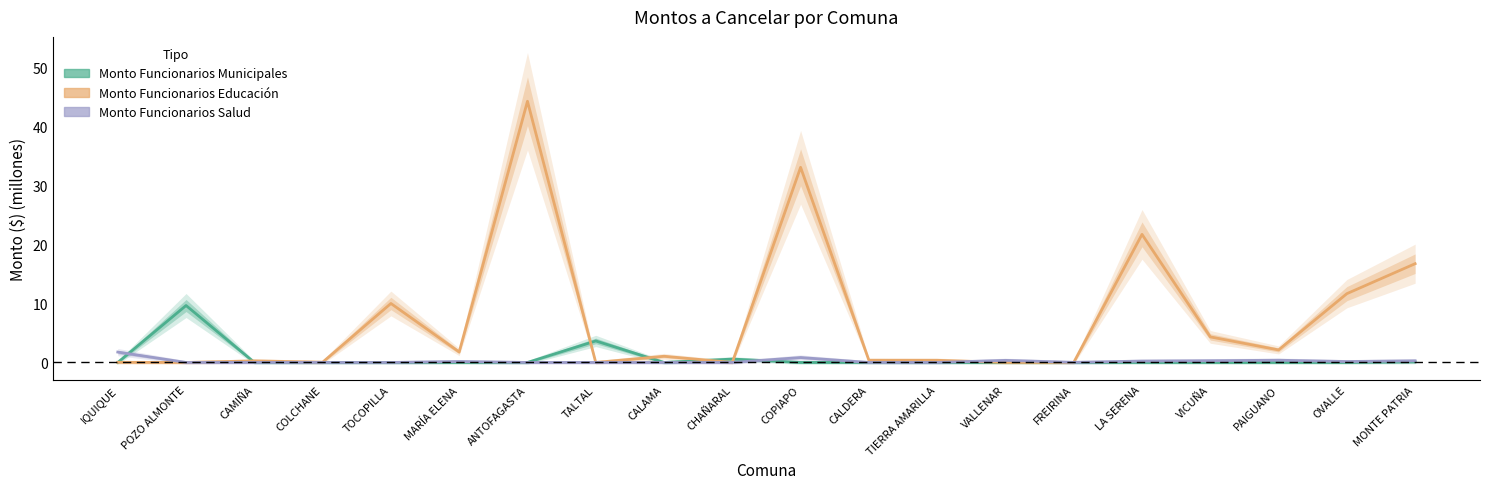

Where is Monto Funcionarios Educación nearest to the value 22?

LA SERENA